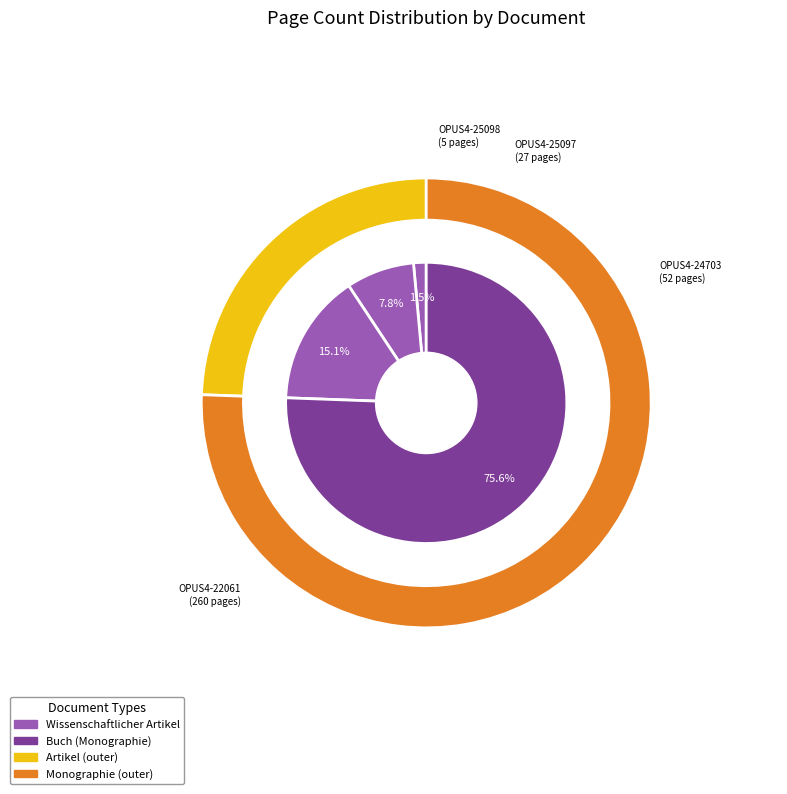

Which has a higher value, OPUS4-25097 or OPUS4-25098?

OPUS4-25097